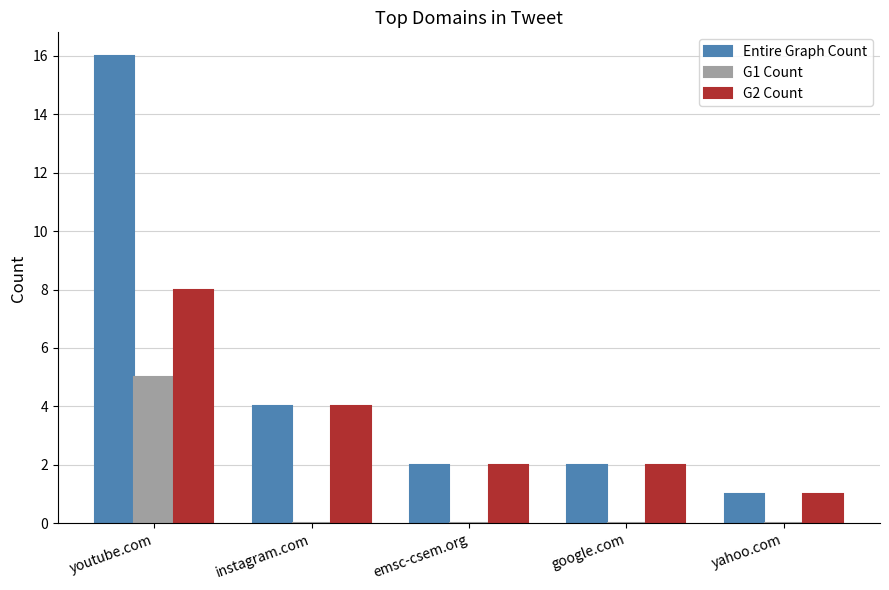

How many groups of bars are there?

5